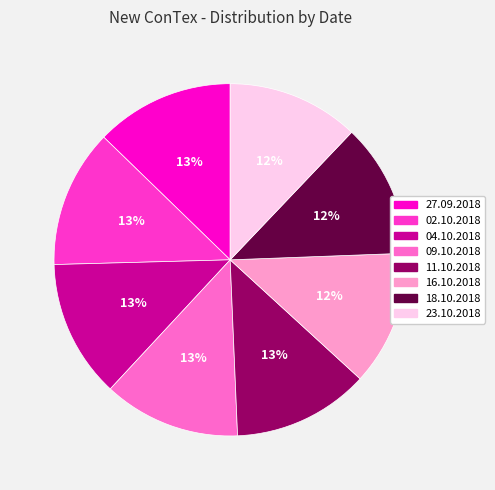

Count the number of slices in the pie.

8